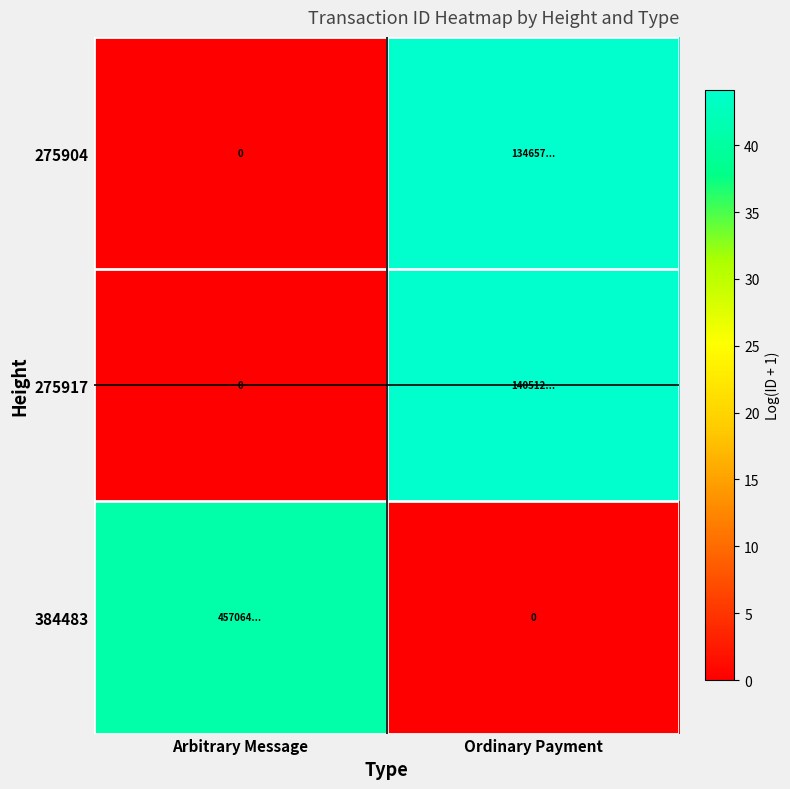

At which category does the chart reach its peak across all series?

Ordinary Payment